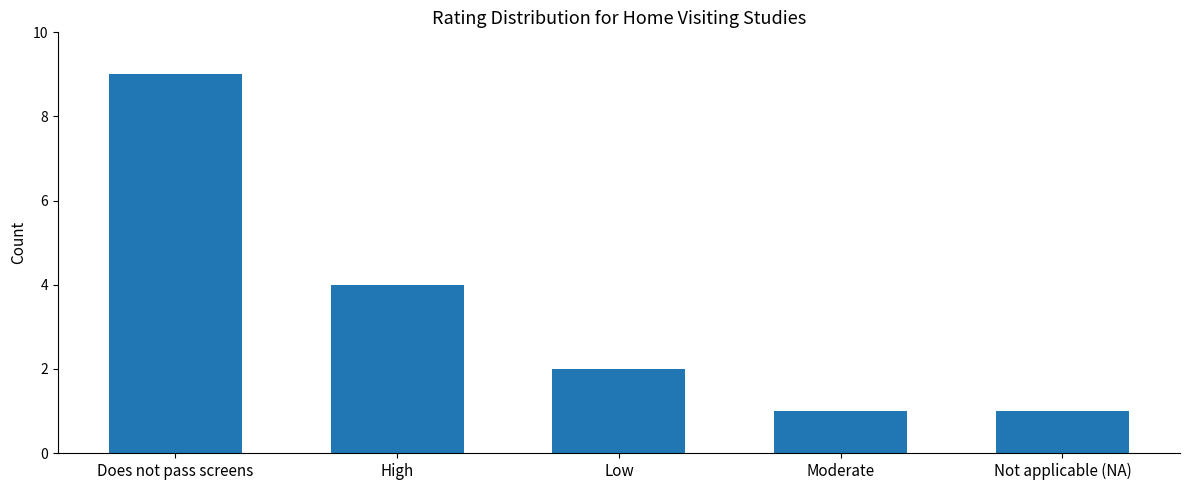

Does the chart contain any negative values?

No